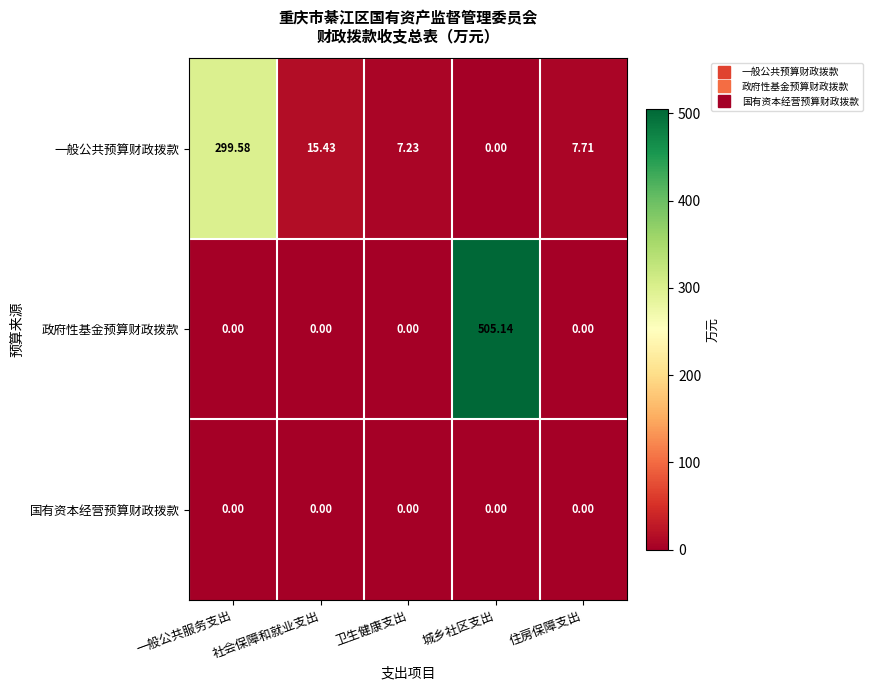

How many data points does each series have?

5